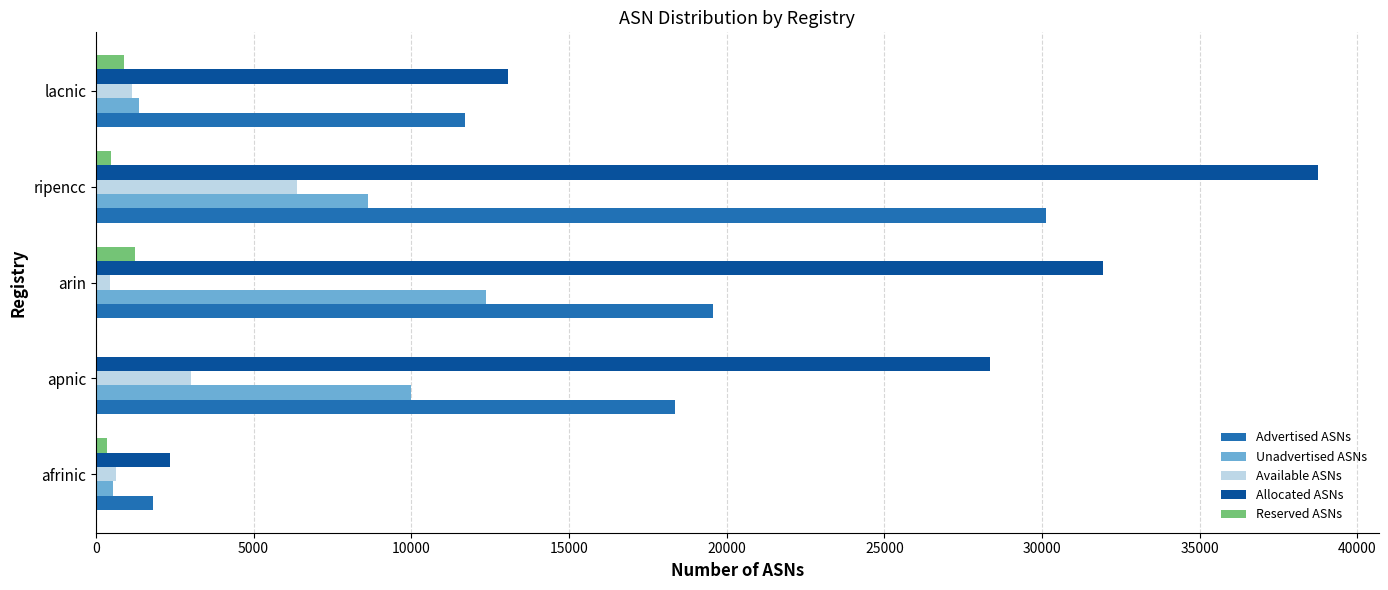

The value of Unadvertised ASNs at ripencc is 13687. True or false?

False